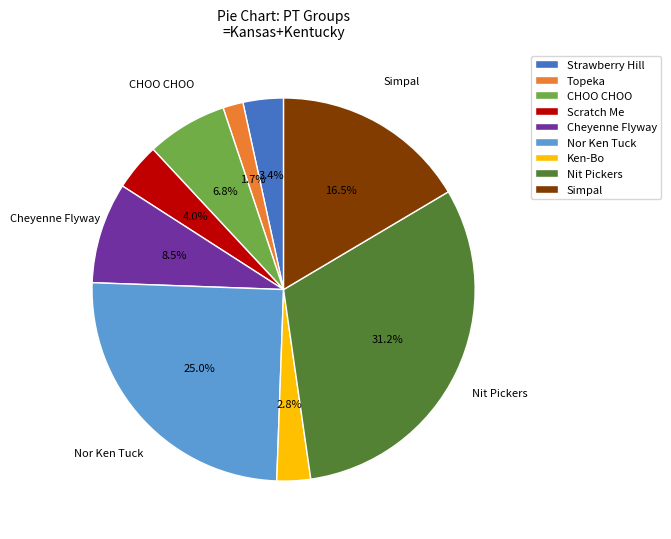

Is the sum of Nit Pickers and Scratch Me greater than half?

No